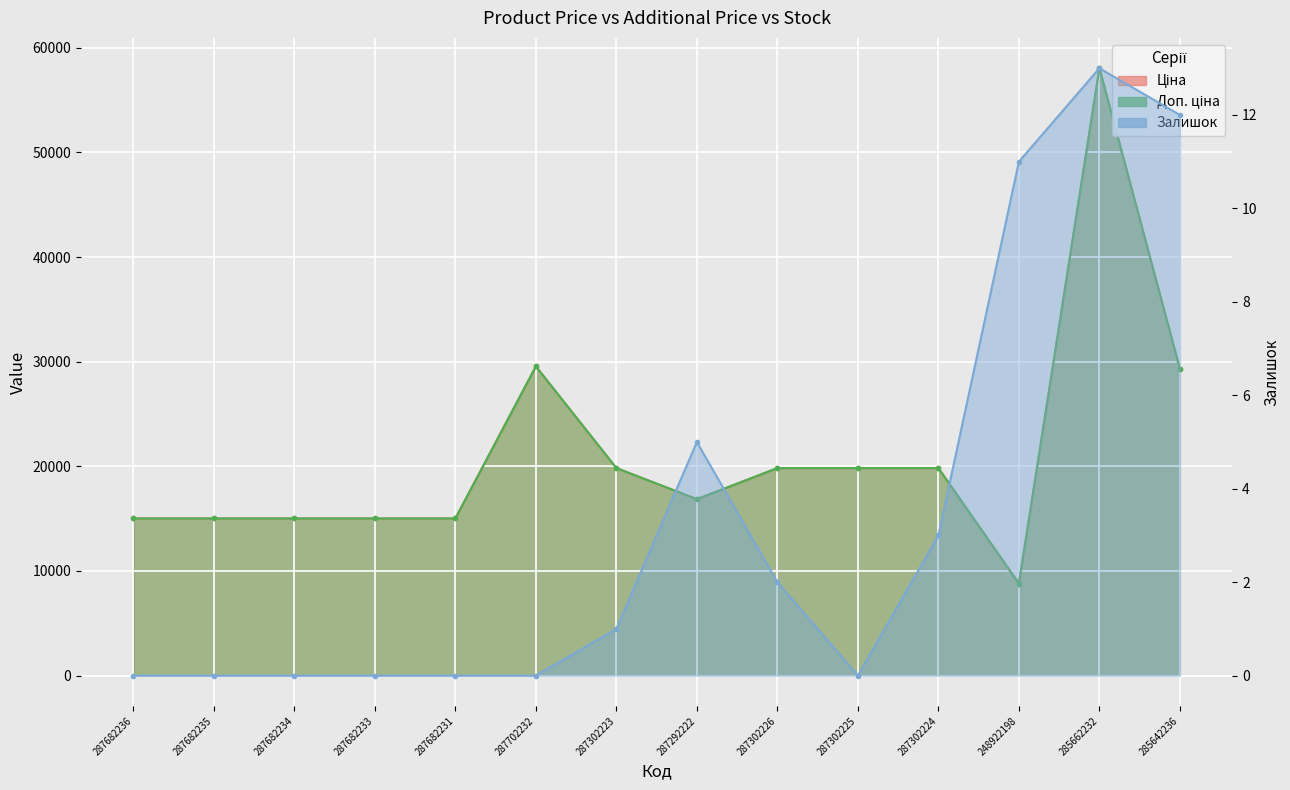

Is the value of Доп. ціна at 285642236 greater than the value of Залишок at 285642236?

Yes